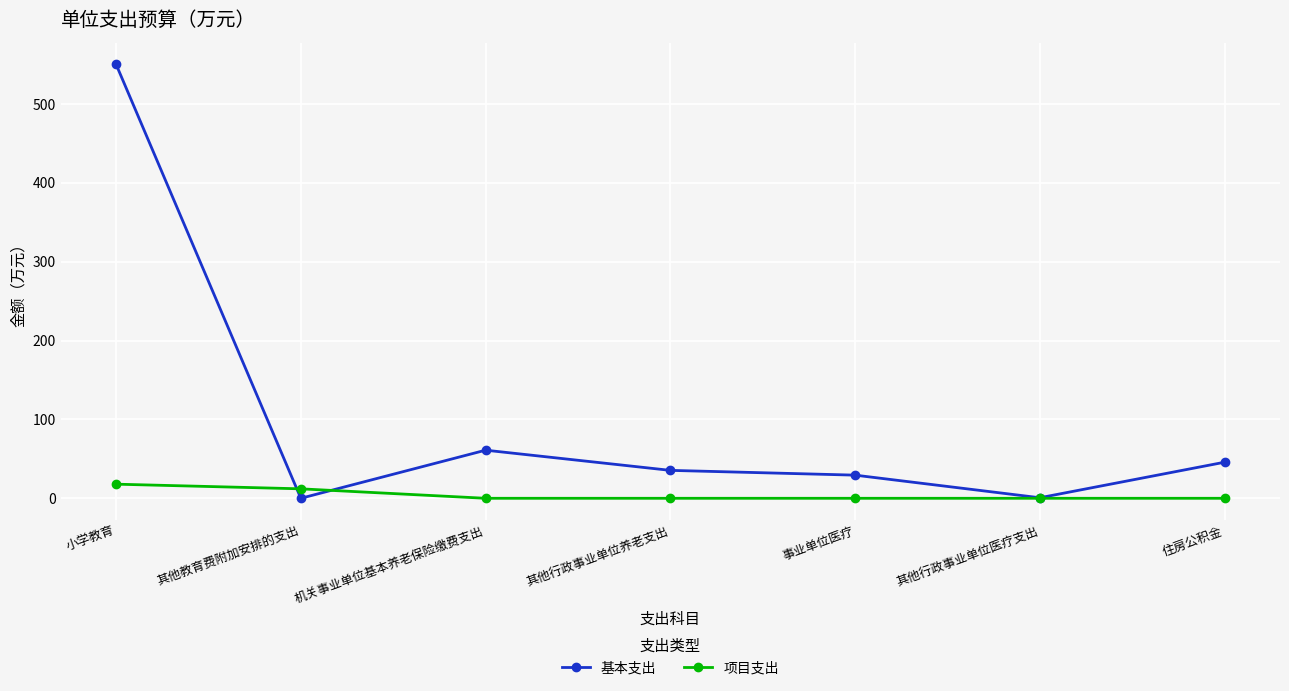

What is the spread (max minus min) of values at 小学教育?

532.5